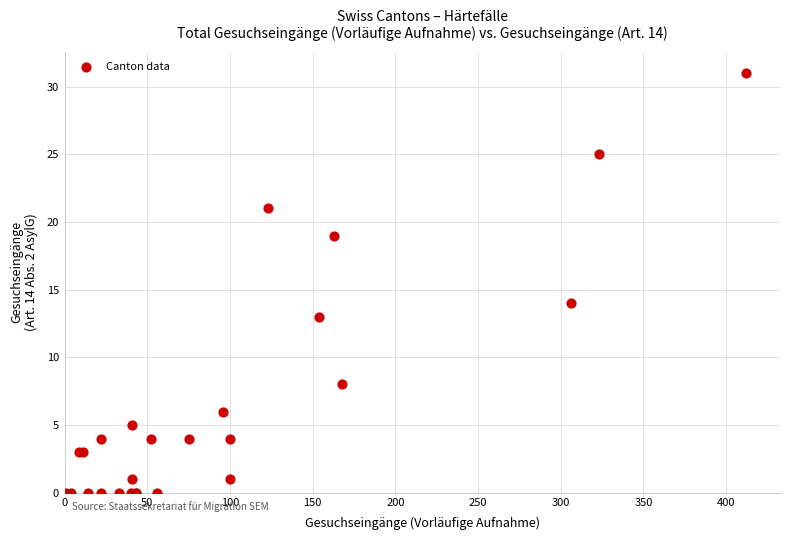

What Y value in the scatter plot is closest to 15?

14